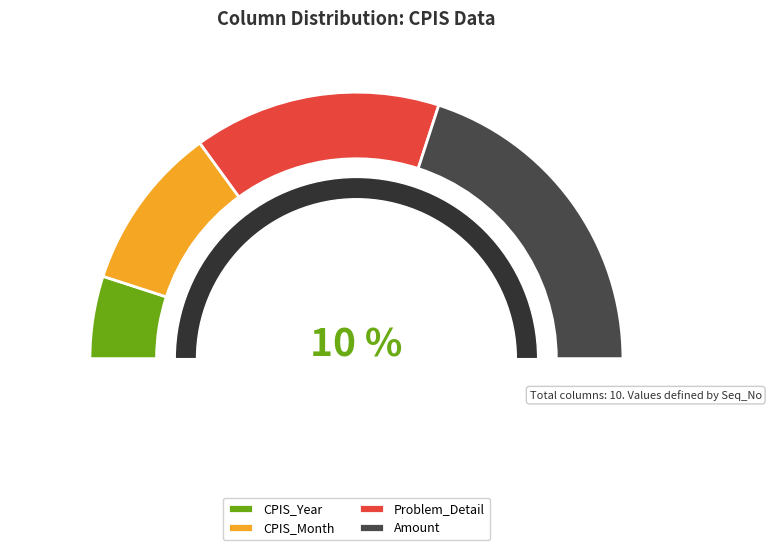

What is the smallest slice in the pie chart?

CPIS_Year